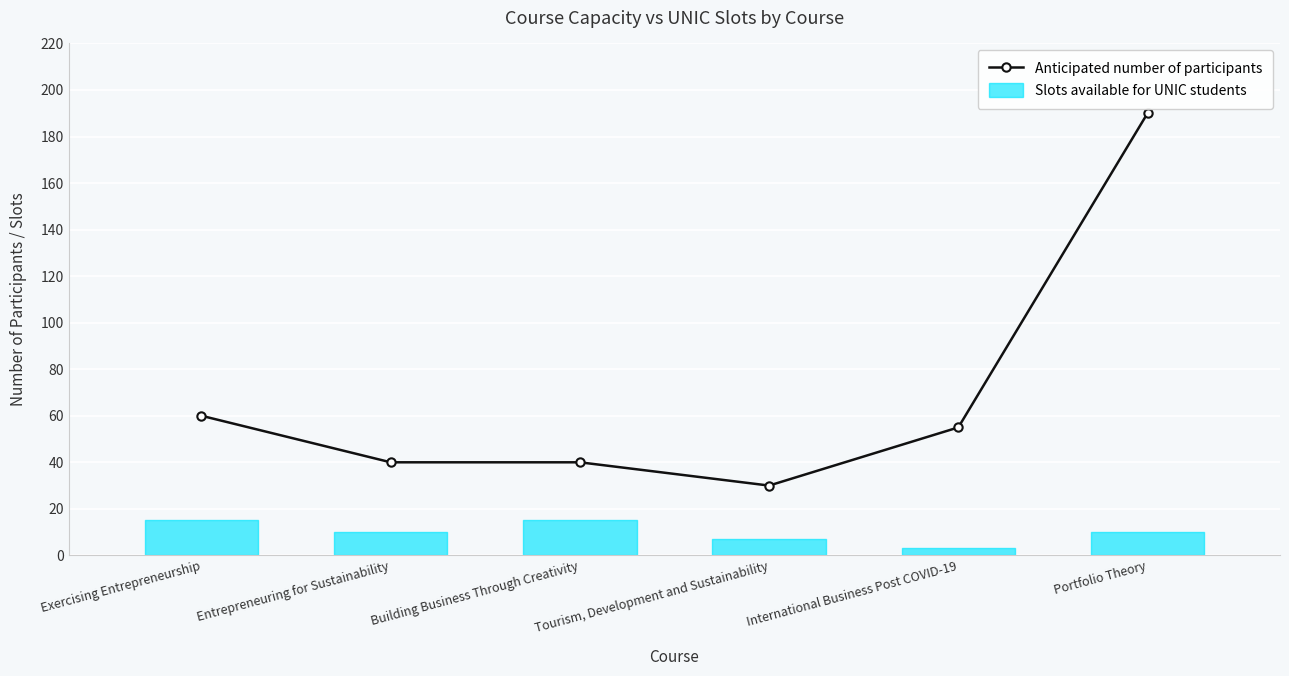

Rank the categories by value from highest to lowest.

Portfolio Theory, Exercising Entrepreneurship, International Business Post COVID-19, Entrepreneuring for Sustainability, Building Business Through Creativity, Tourism, Development and Sustainability